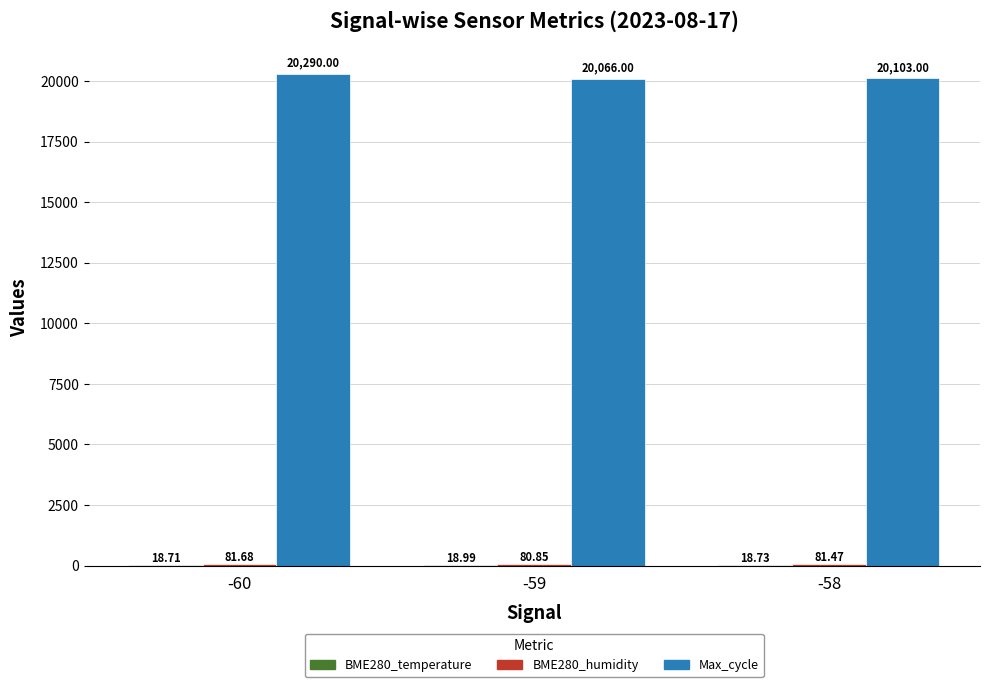

Between -60 and -59, which series saw the biggest shift?

Max_cycle